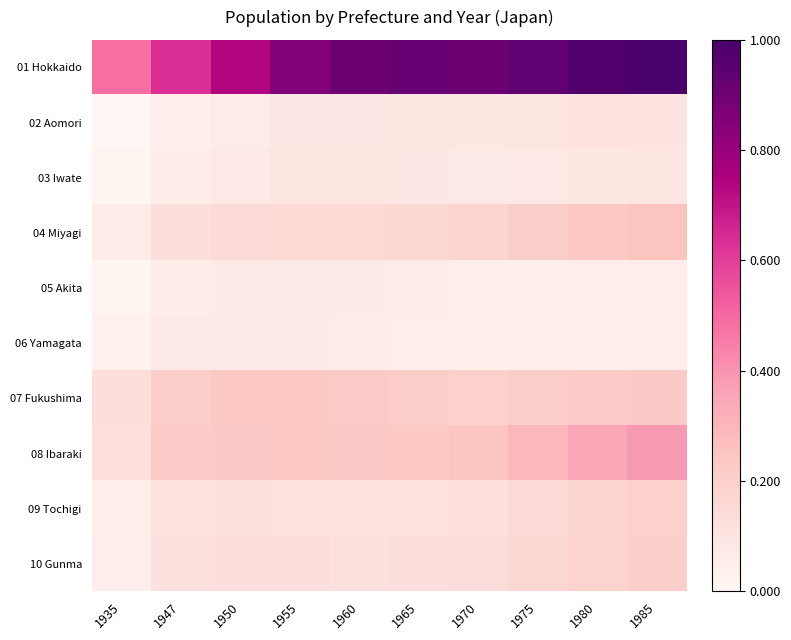

What is the total value across all series at 1960?

2.1